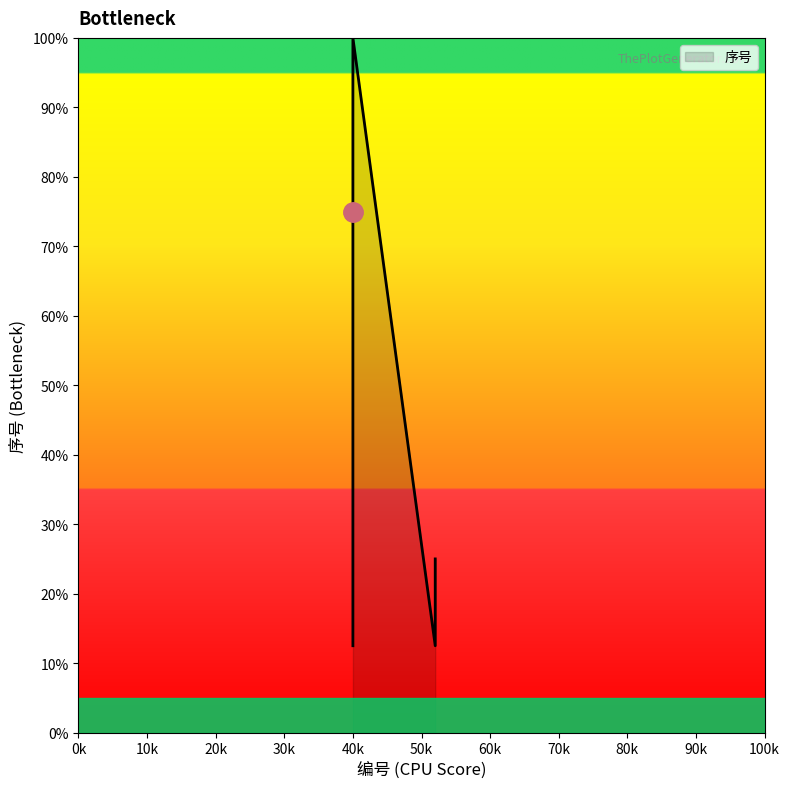

How many lines are shown in the chart?

1